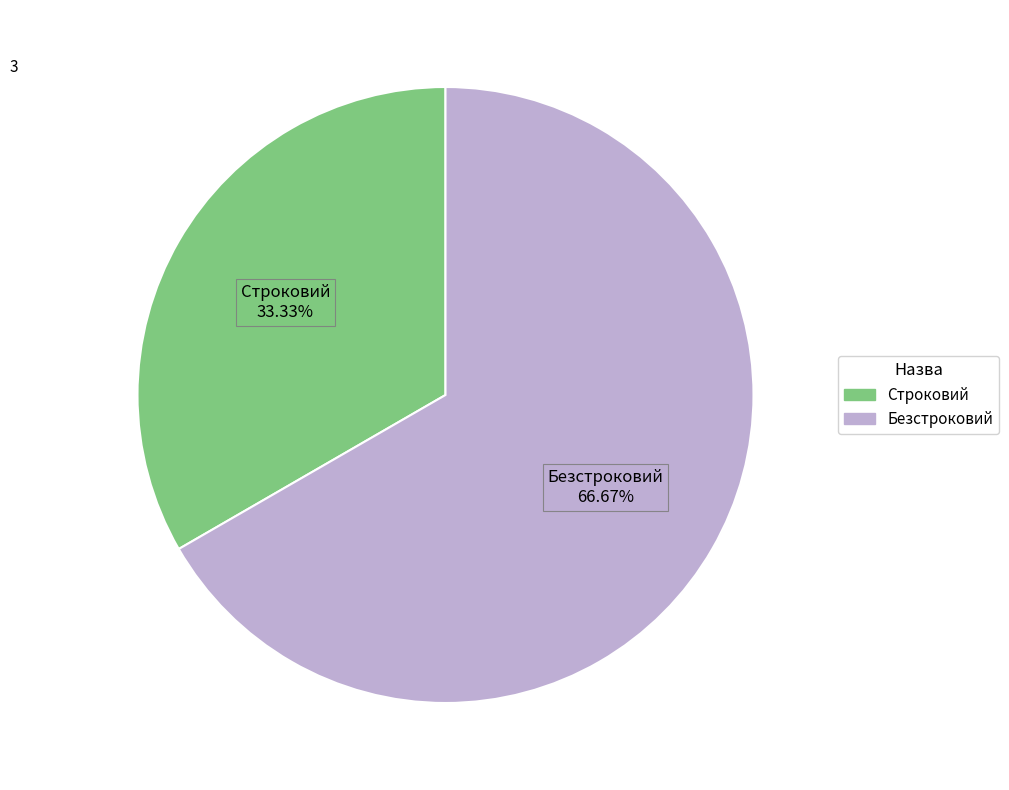

Count the number of slices in the pie.

2